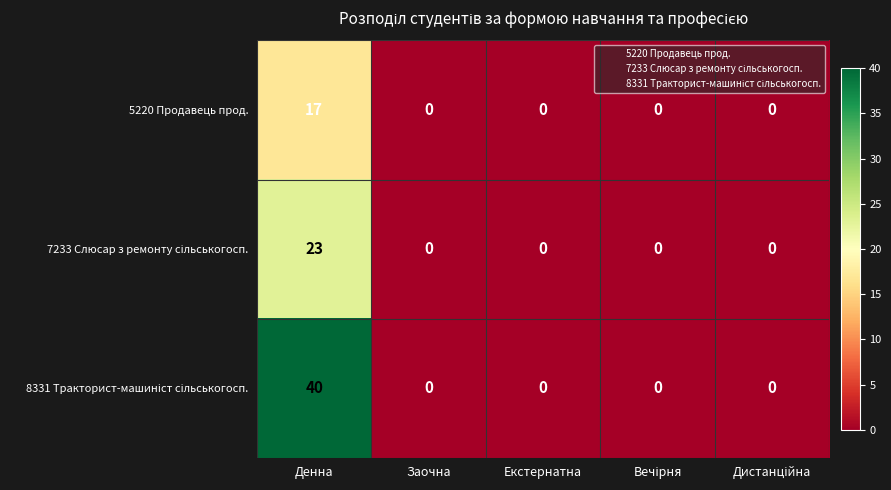

What is the greatest value displayed?

40